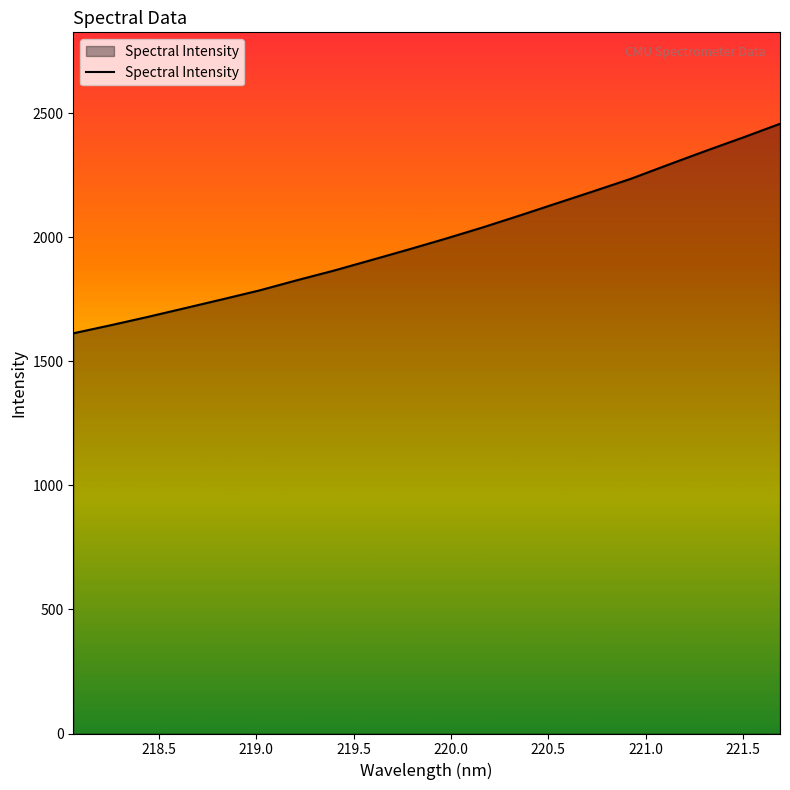

What is the difference between the maximum and minimum values?

844.3